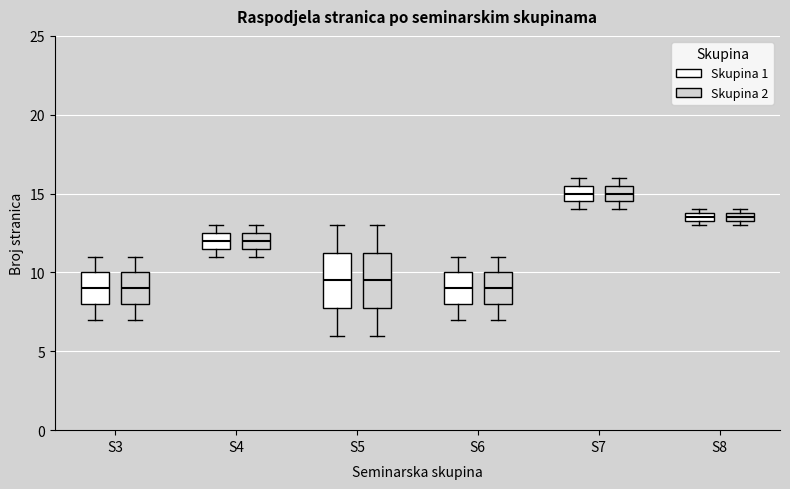

Where is the lower edge of the box for S8 (Skupina 1) on the y-axis? The values are not printed on the chart, so give them approximately, as read against the axis.

13.5